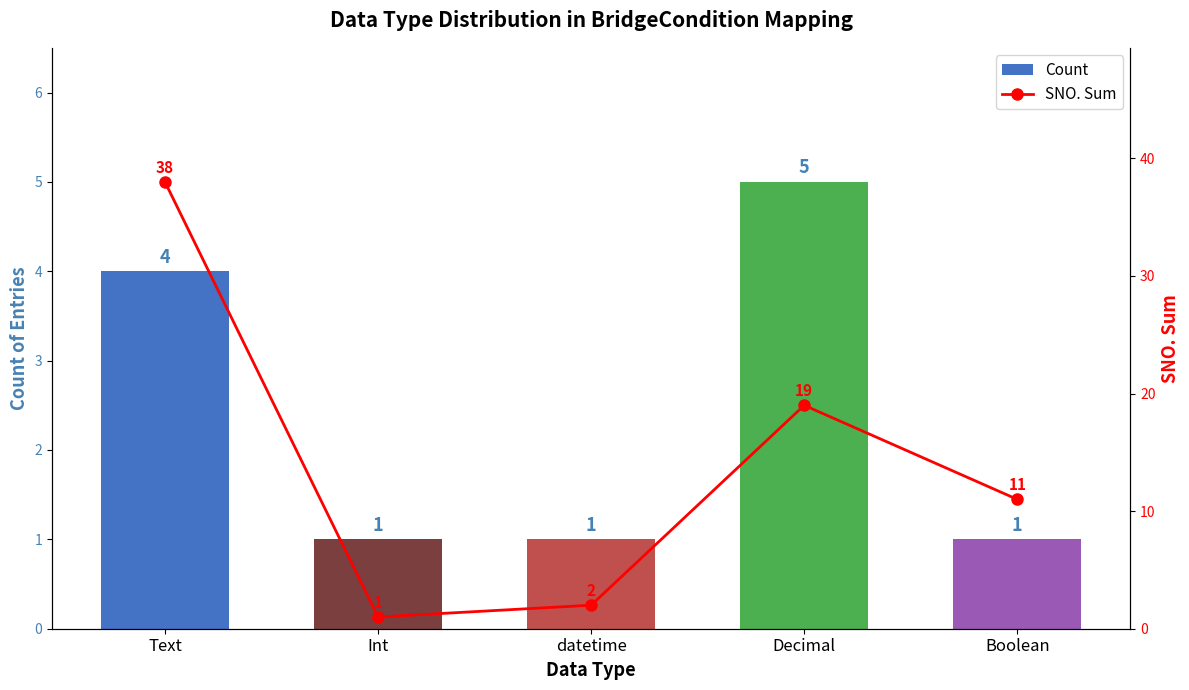

At how many categories does at least one series exceed 37?

1